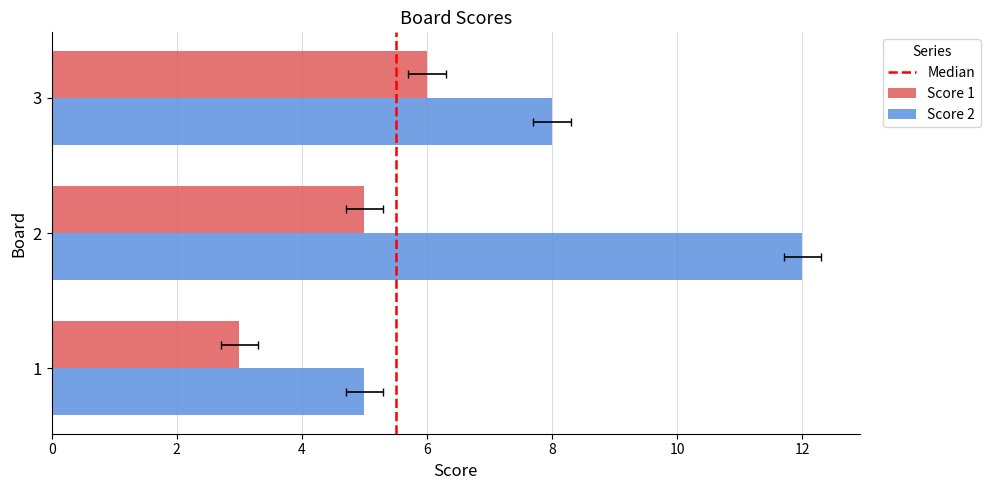

Which category has the lowest value across all series?

1